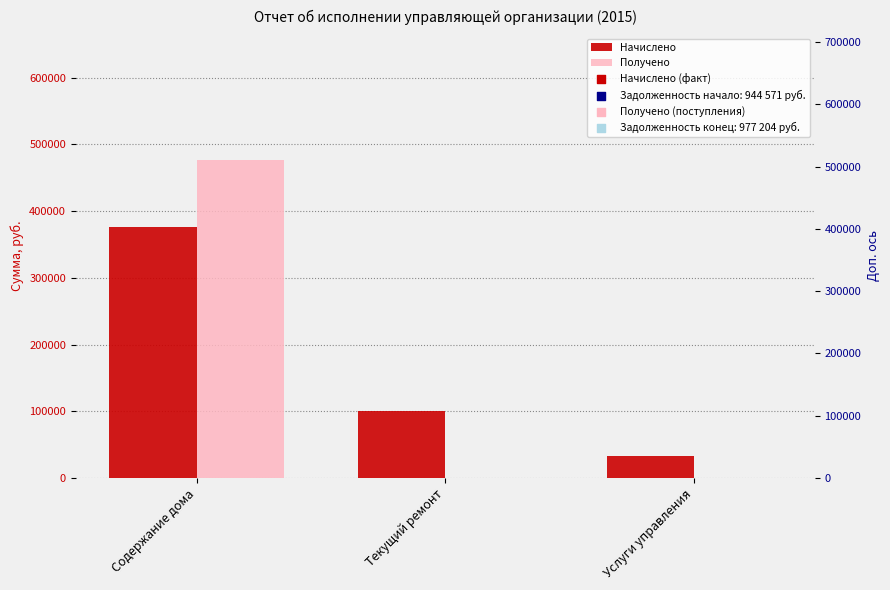

At which category is the sum across all series the highest?

Содержание дома